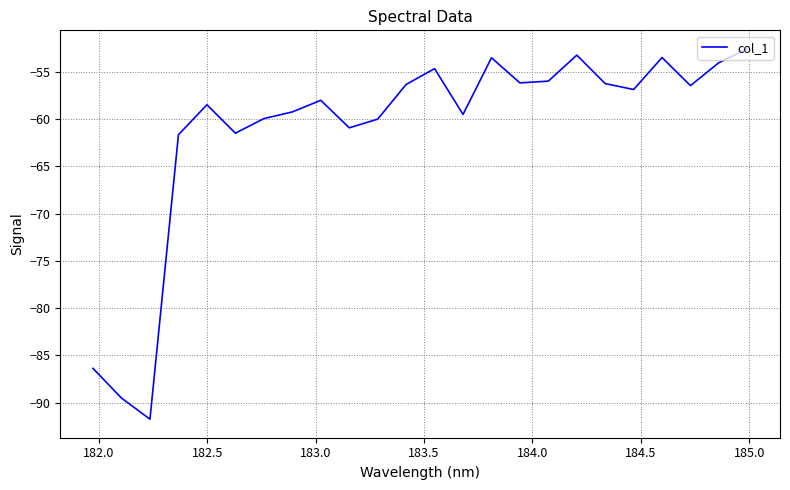

What is the difference between the maximum and minimum values?

39.2